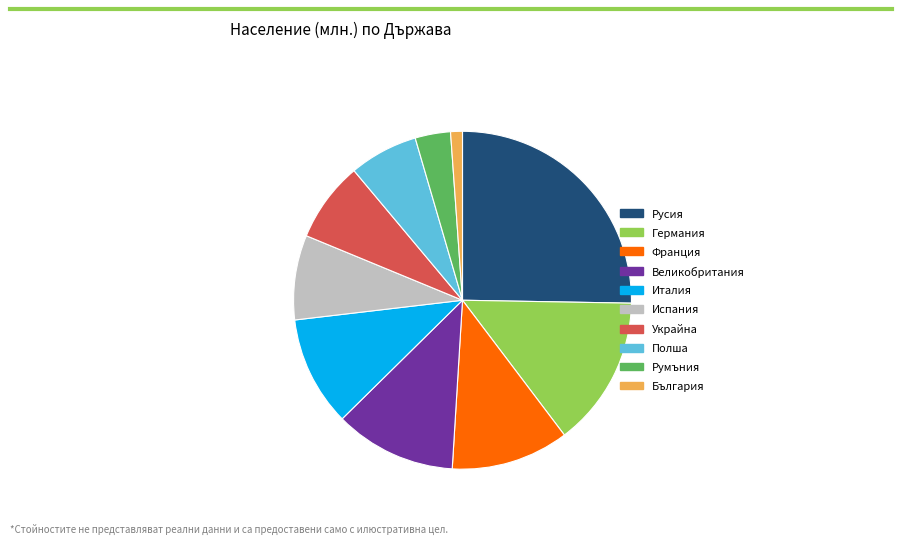

Is Румъния the majority of the pie?

No